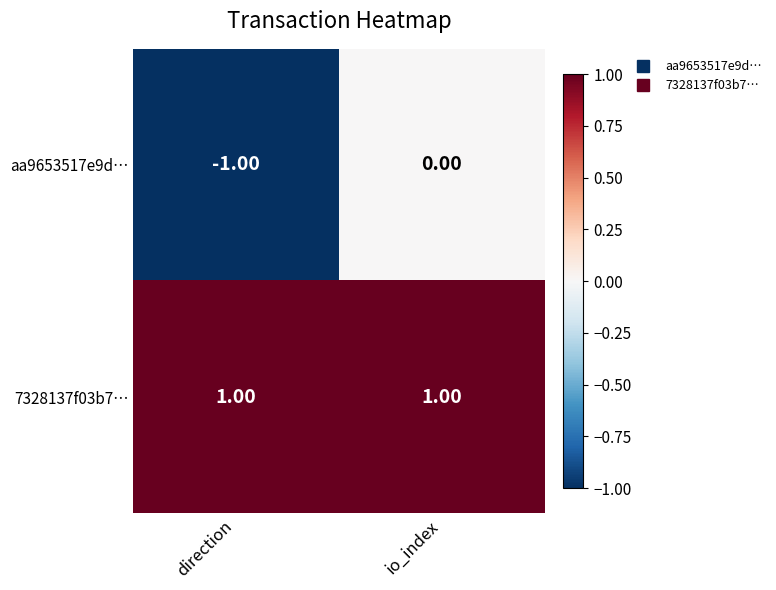

At which label does aa9653517e9d… reach its peak?

io_index